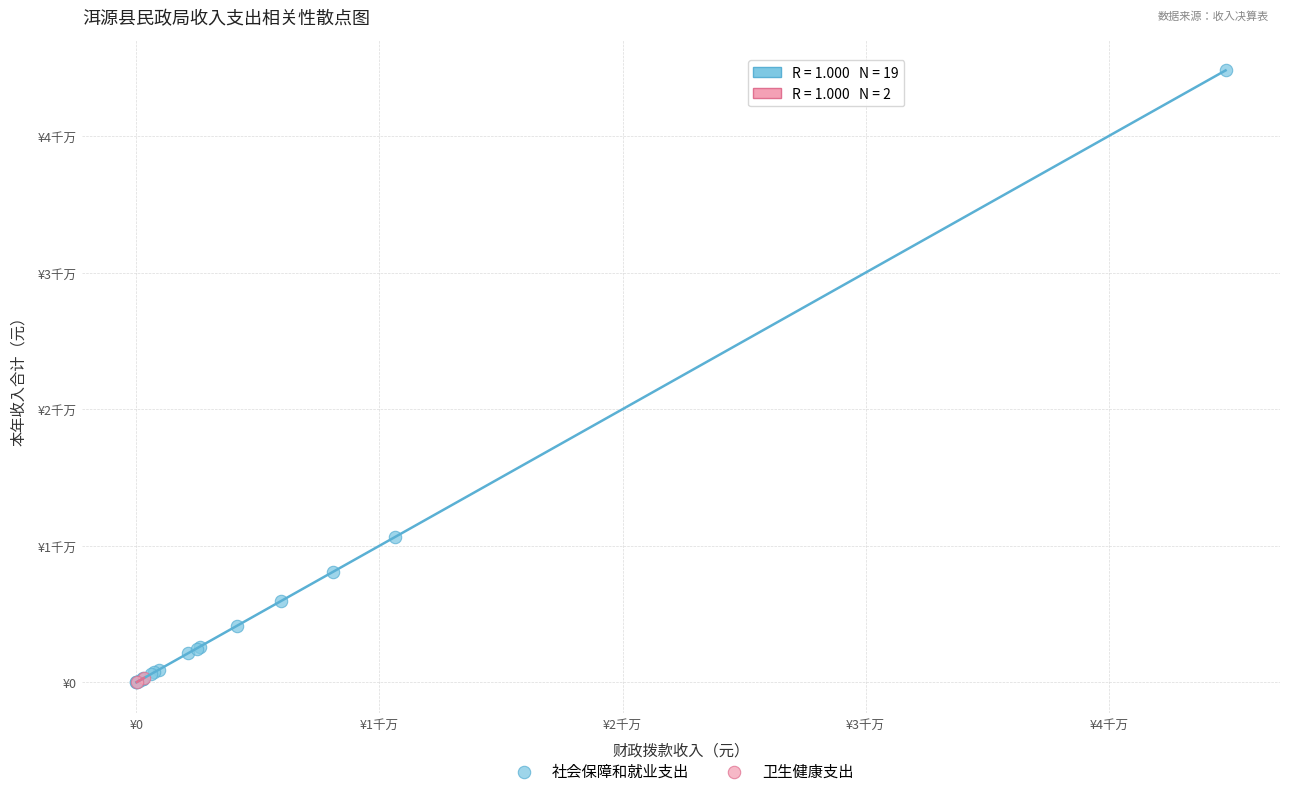

What are all the series names shown in the legend?

社会保障和就业支出, 卫生健康支出